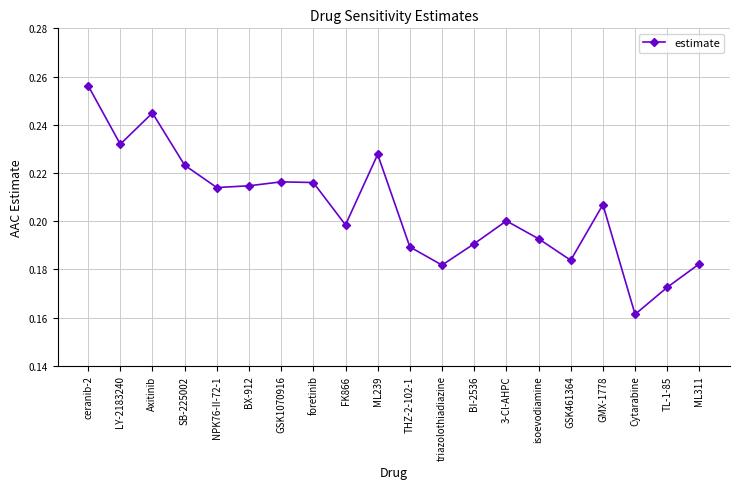

The value at Axitinib is 0.1. True or false?

False